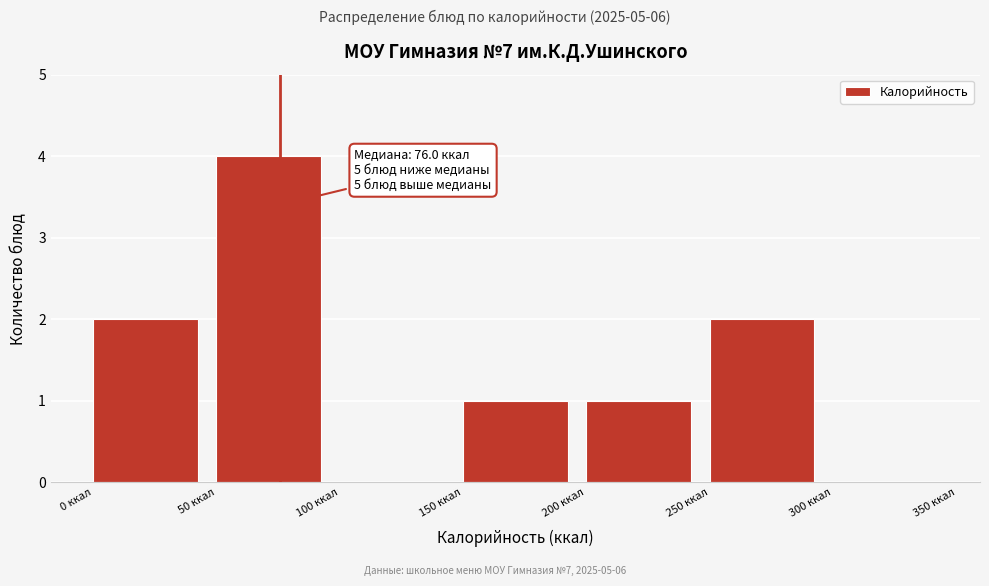

Which range on the x-axis has the tallest bar?

50 to 100